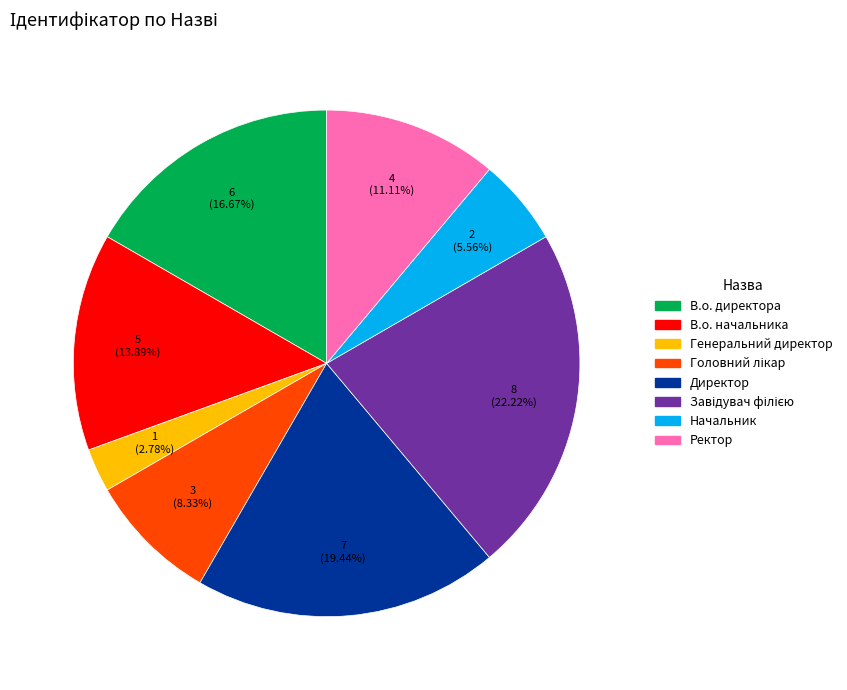

Does Начальник represent more than half of the total?

No